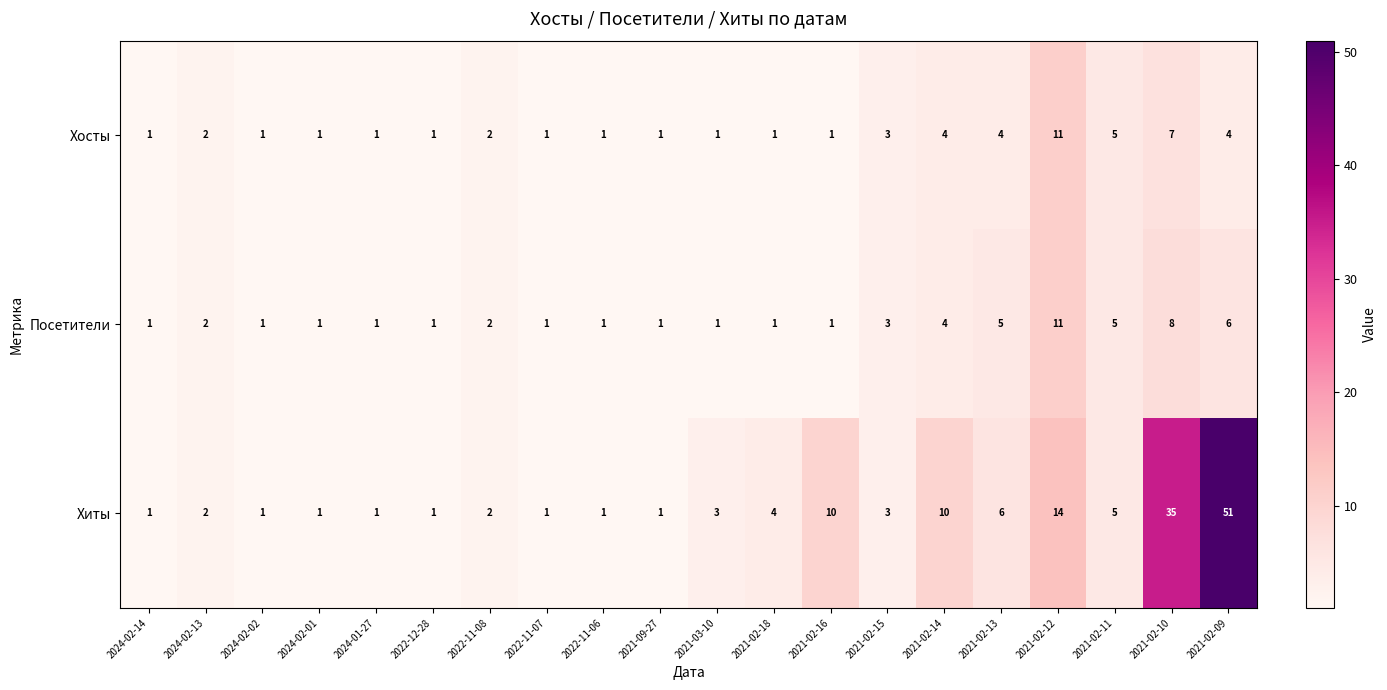

What is the total value across all series at 2022-11-08?

6